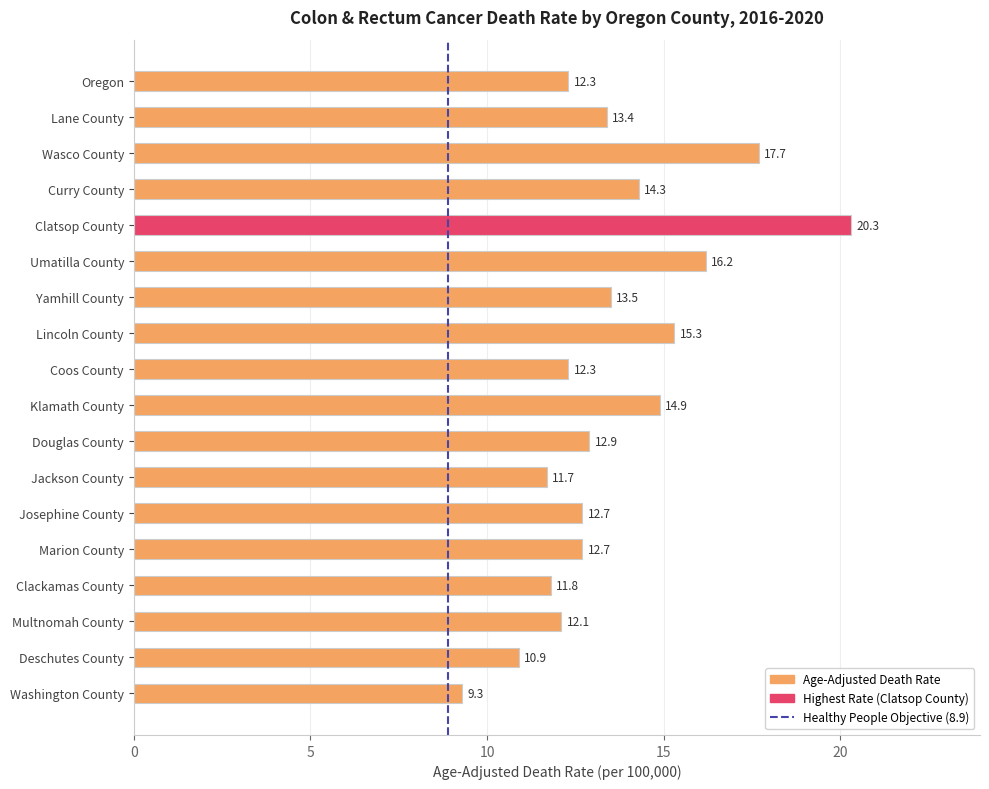

What is the ratio of the value at Clatsop County to the value at Coos County?

1.7